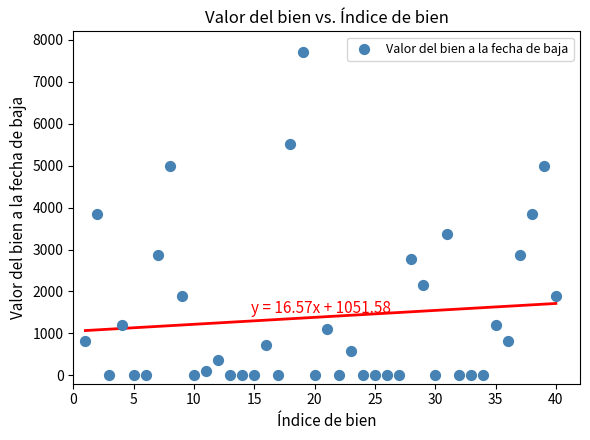

What is the range of X values (max minus min)?

39.0